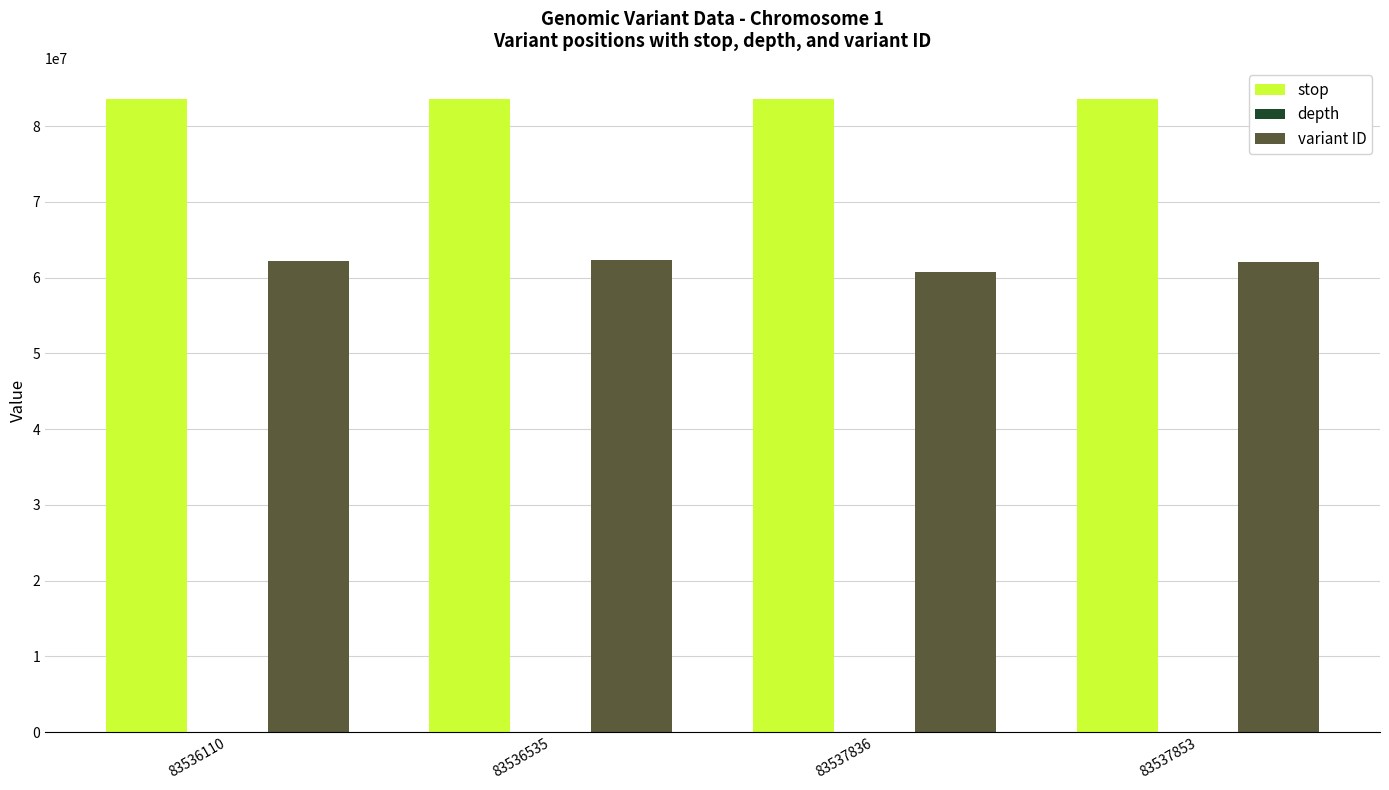

Which series has the widest spread of values?

variant ID